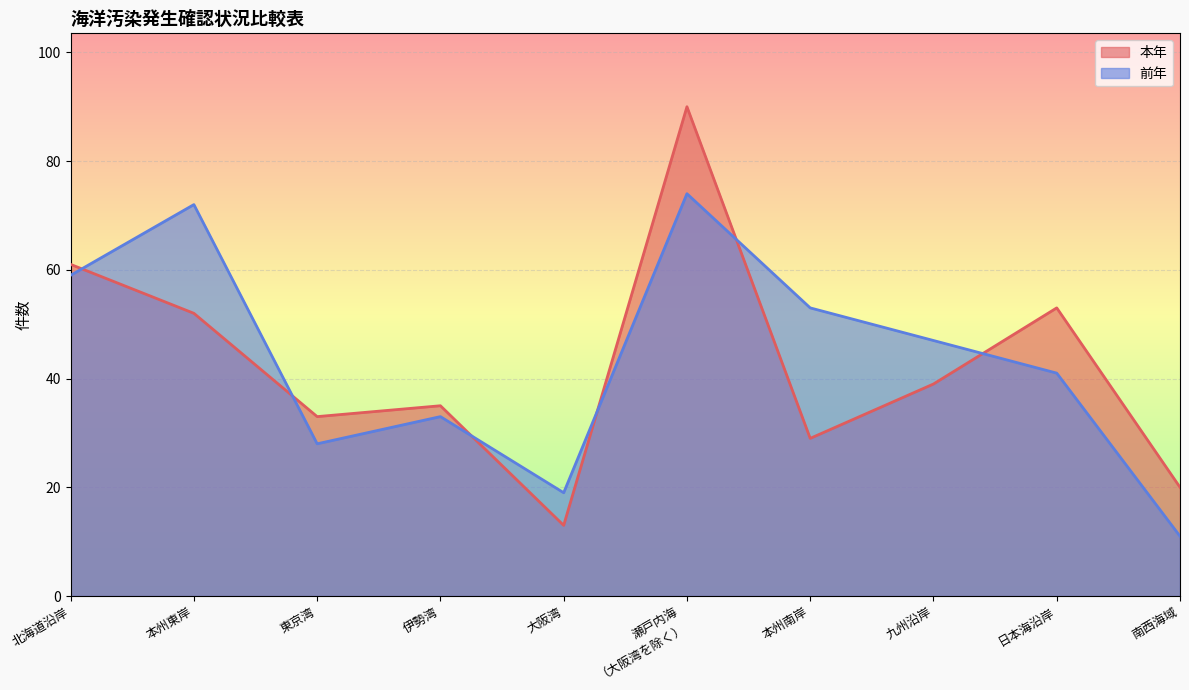

Count the number of data series in this chart.

2